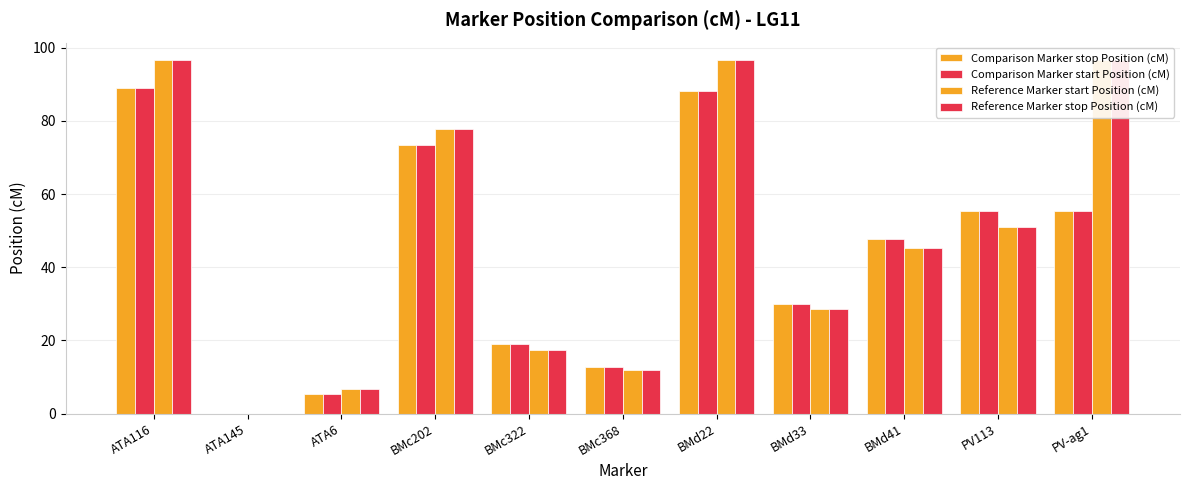

Which category has the lowest value across all series?

ATA145